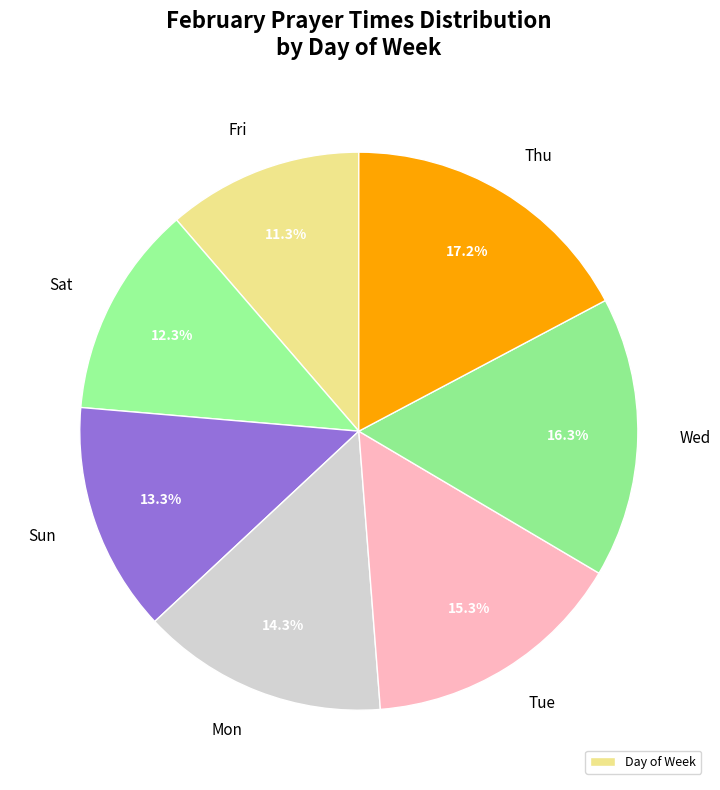

What percentage is NOT represented by Tue?

84.7%